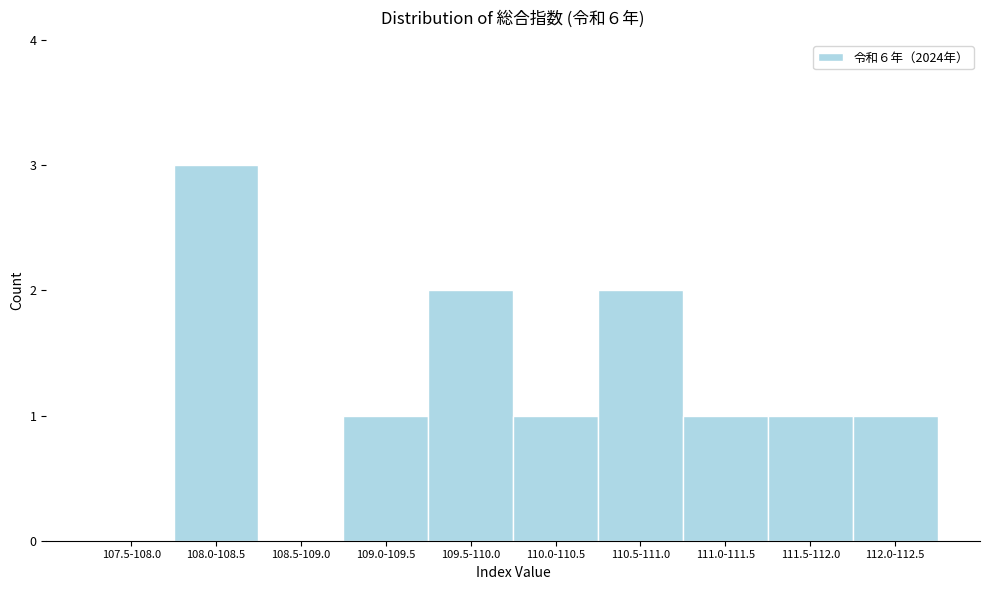

Reading left to right, extract all data points from this chart.

107.5-108.0=0	108.0-108.5=3	108.5-109.0=0	109.0-109.5=1	109.5-110.0=2	110.0-110.5=1	110.5-111.0=2	111.0-111.5=1	111.5-112.0=1	112.0-112.5=1